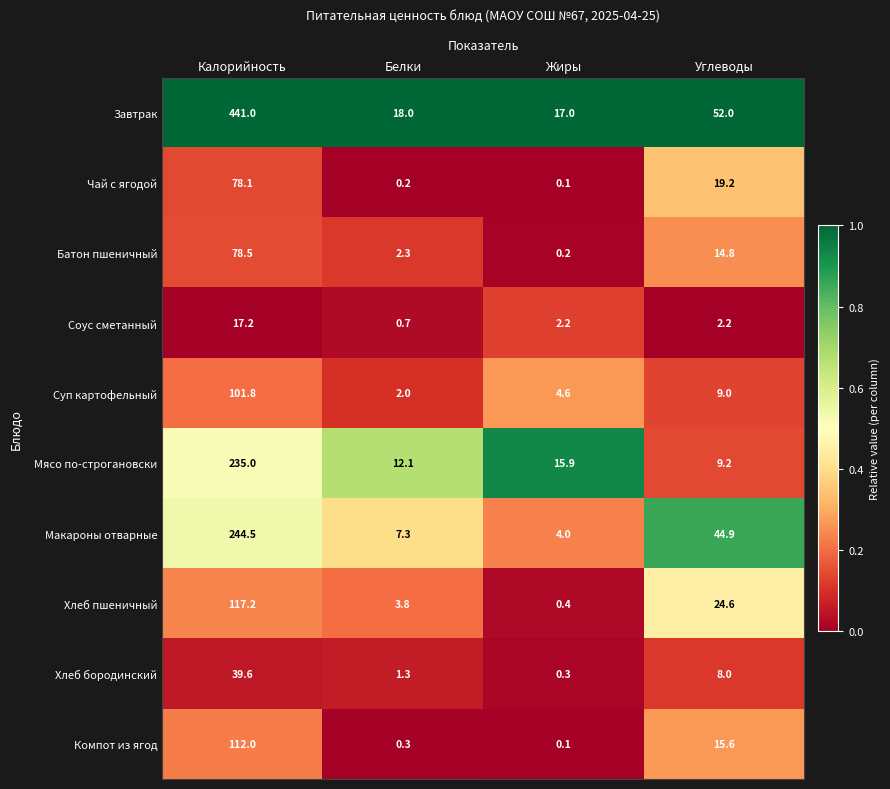

How many categories are shown in the chart?

4